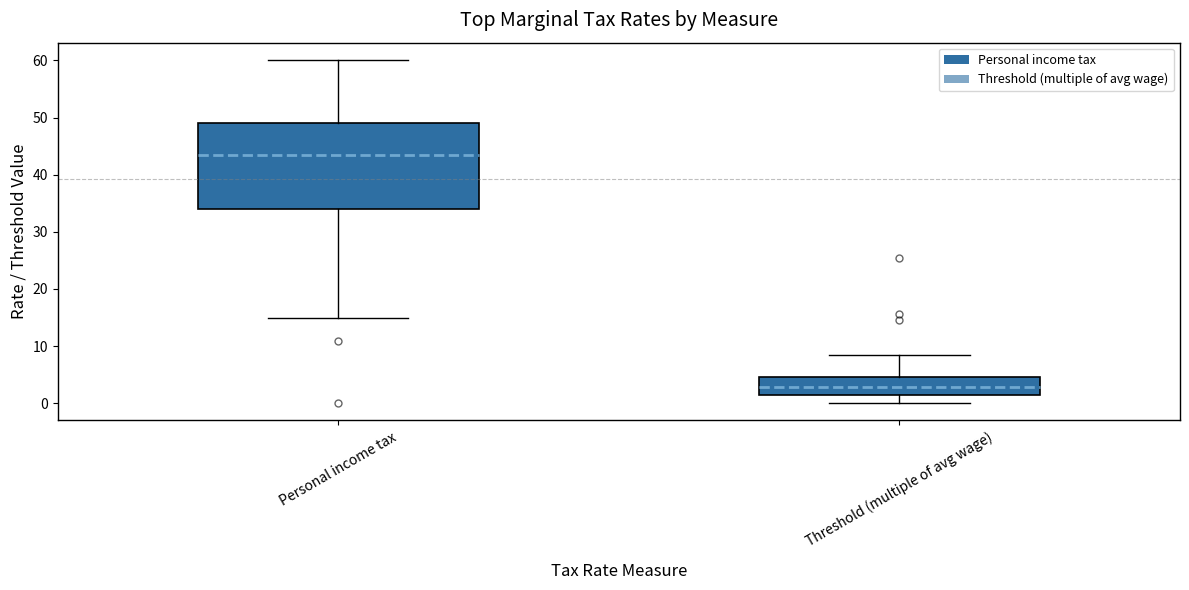

Reading left to right, transcribe this box plot: for each box, give where its median line is, the range the box spans, and where its two whiskers end, as read against the y-axis. The values are not printed on the chart, so give them approximately, as read against the axis.

Personal income tax: median 44, box 34 to 49, whiskers 15 to 60
Threshold (multiple of avg wage): median 3, box 1 to 5, whiskers 0 to 9